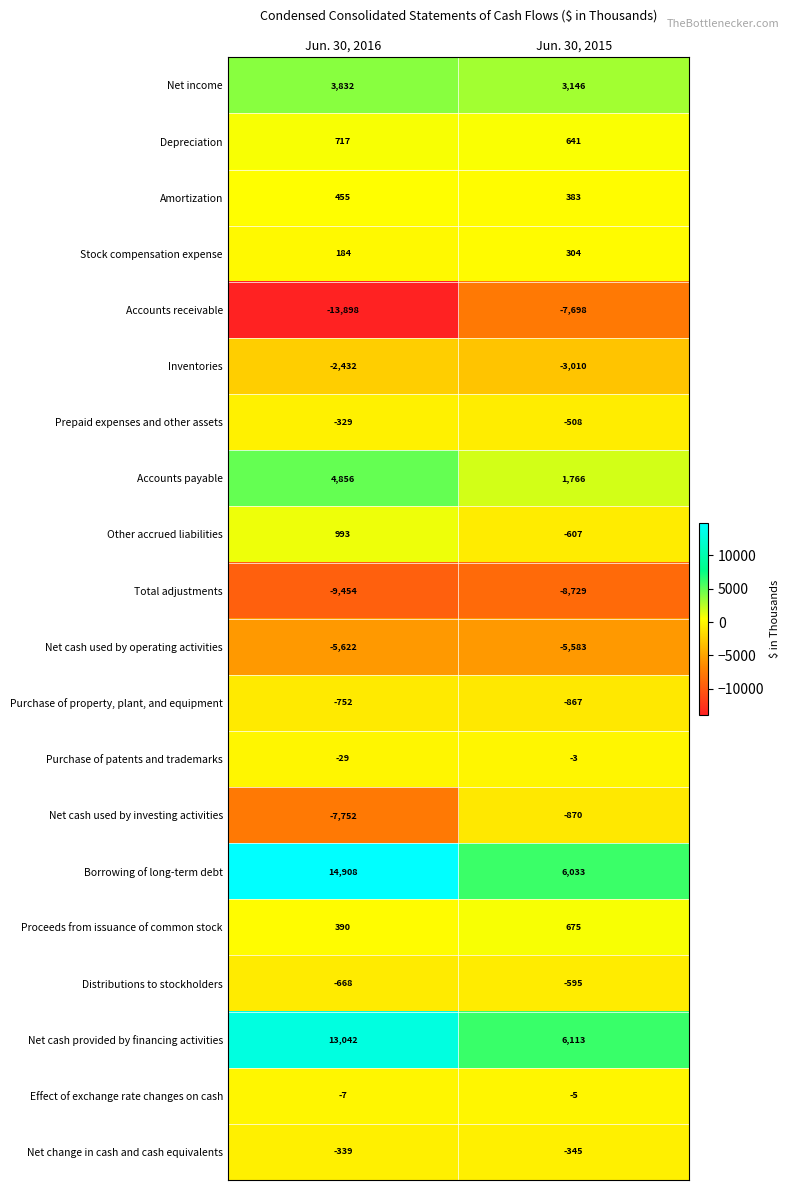

What value does the Inventories series have at Jun. 30, 2015, to the nearest 10?

-3010